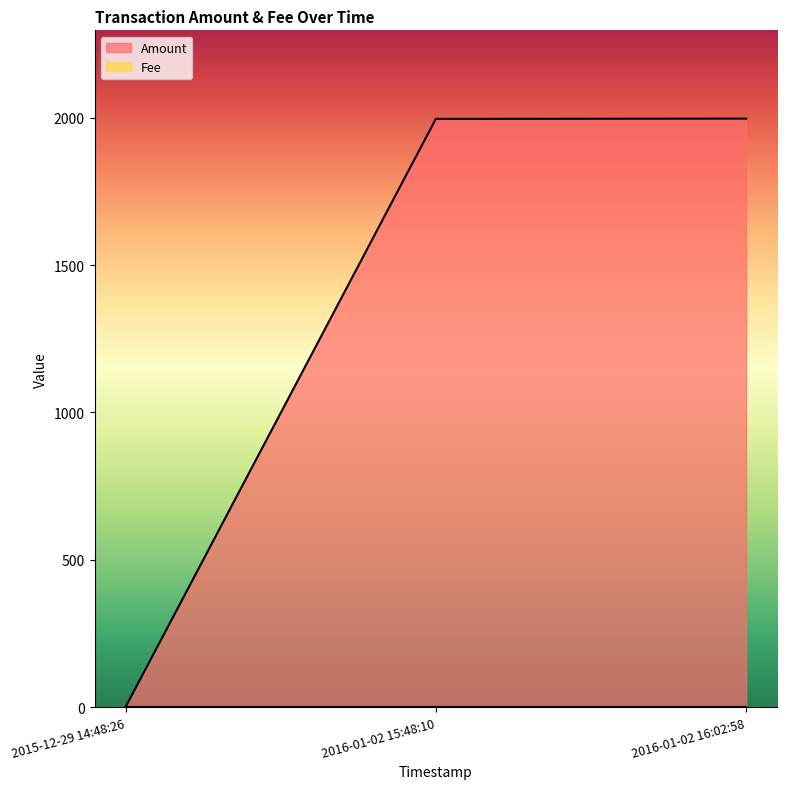

Reading left to right, list all the values displayed in this chart.

0	1996	1997